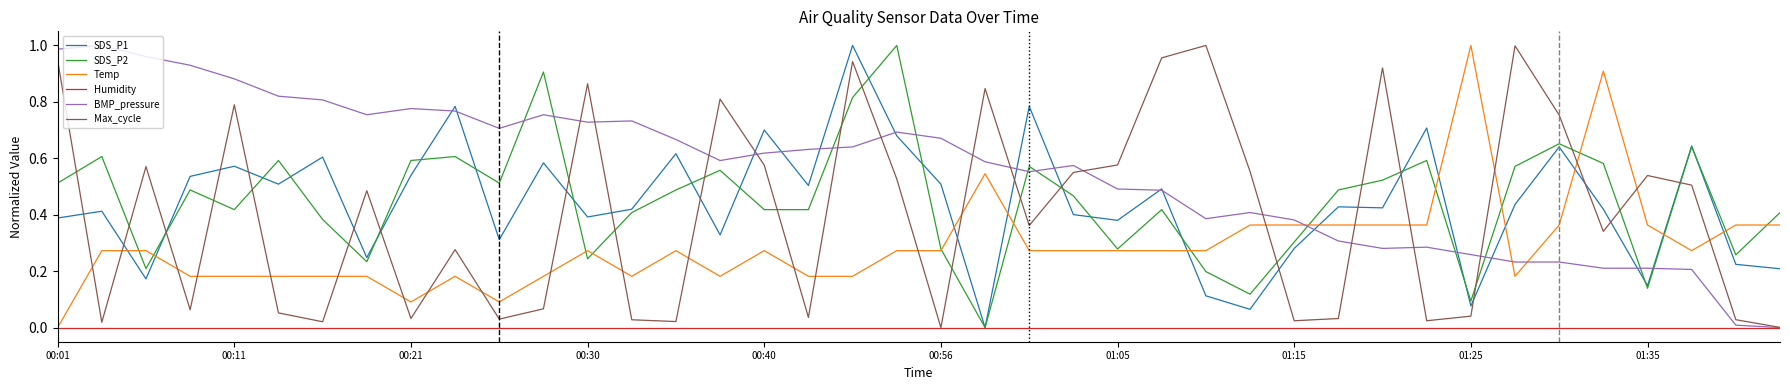

Which series has the largest total across all categories?

BMP_pressure